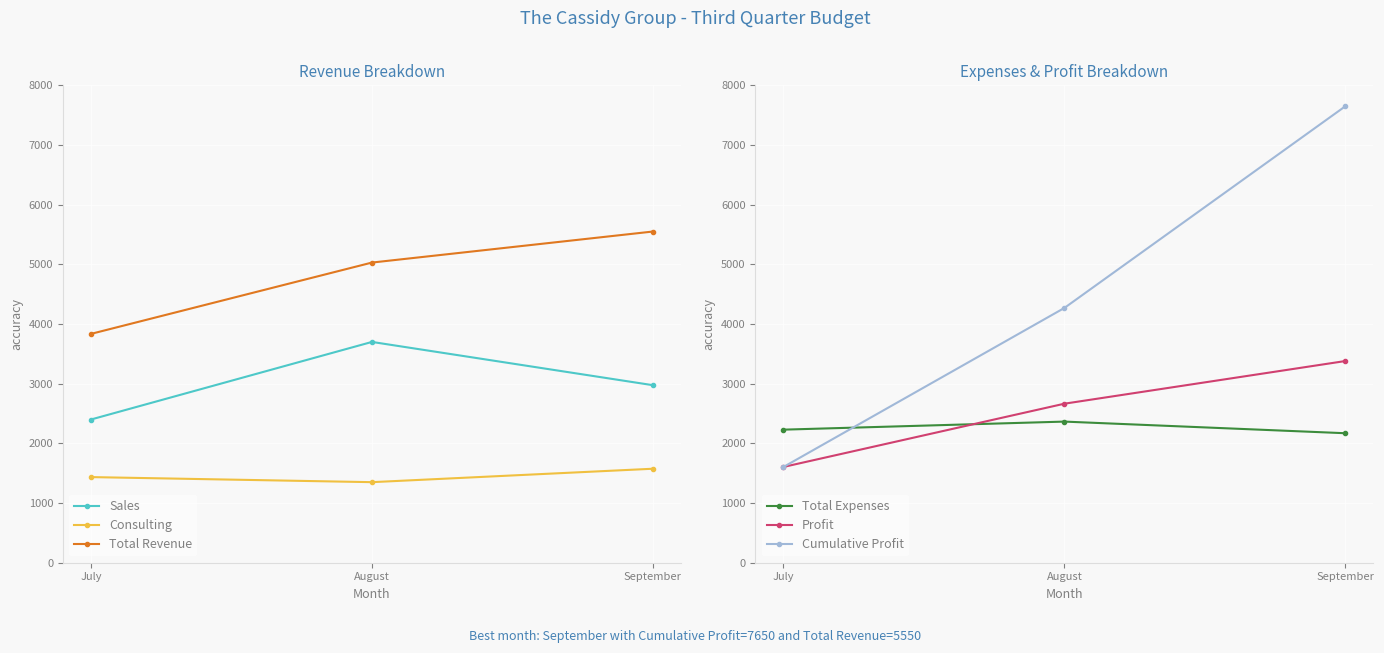

How many values in the Profit series are below 2665?

1